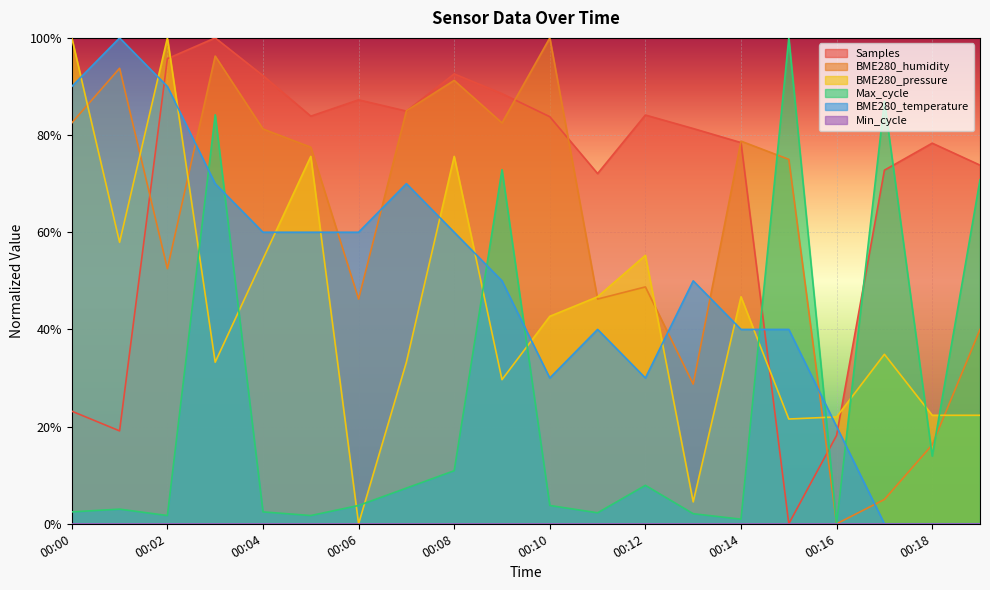

How many lines are shown in the chart?

6